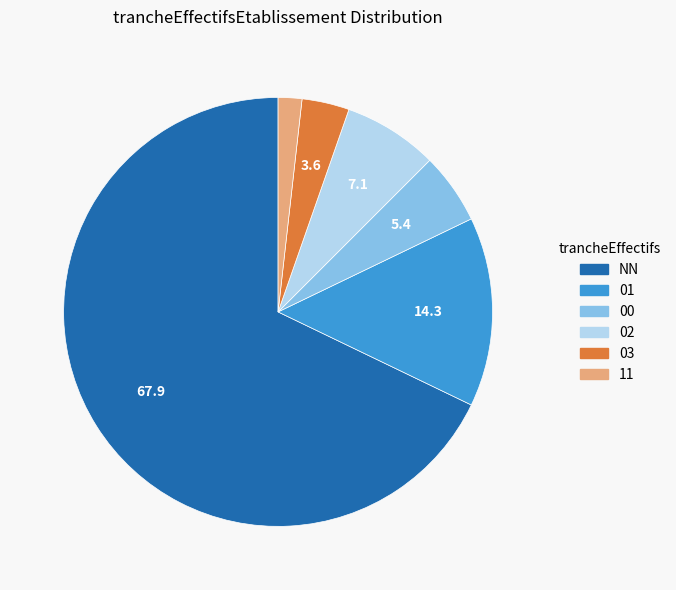

Does any single category account for the majority?

Yes